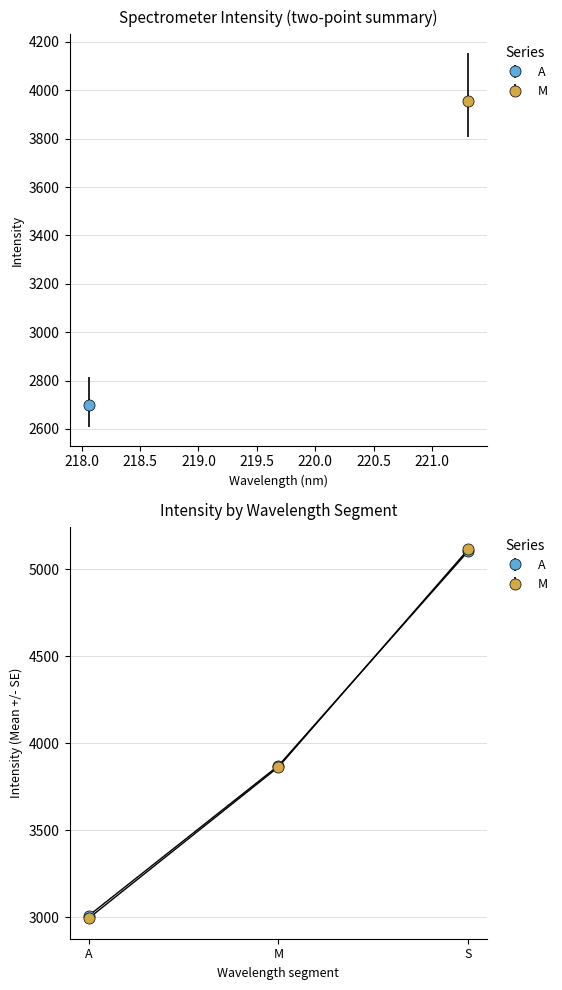

Which series has the largest range (max minus min)?

M